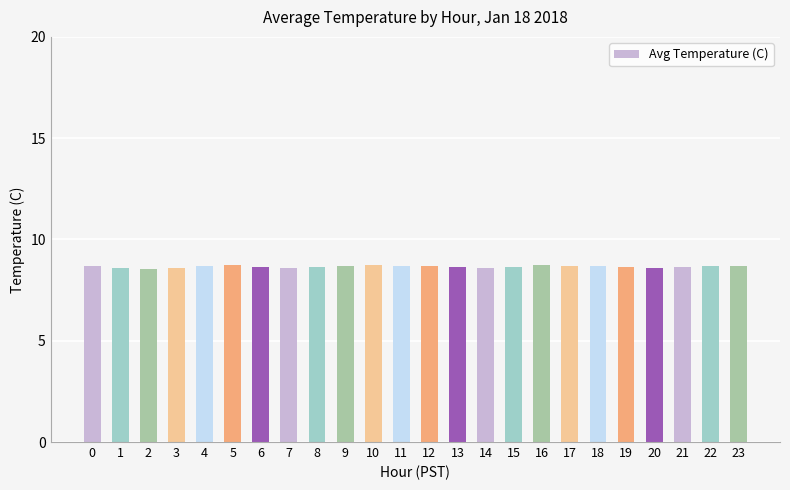

The chart shows a value of 8.7 at 11. True or false?

True